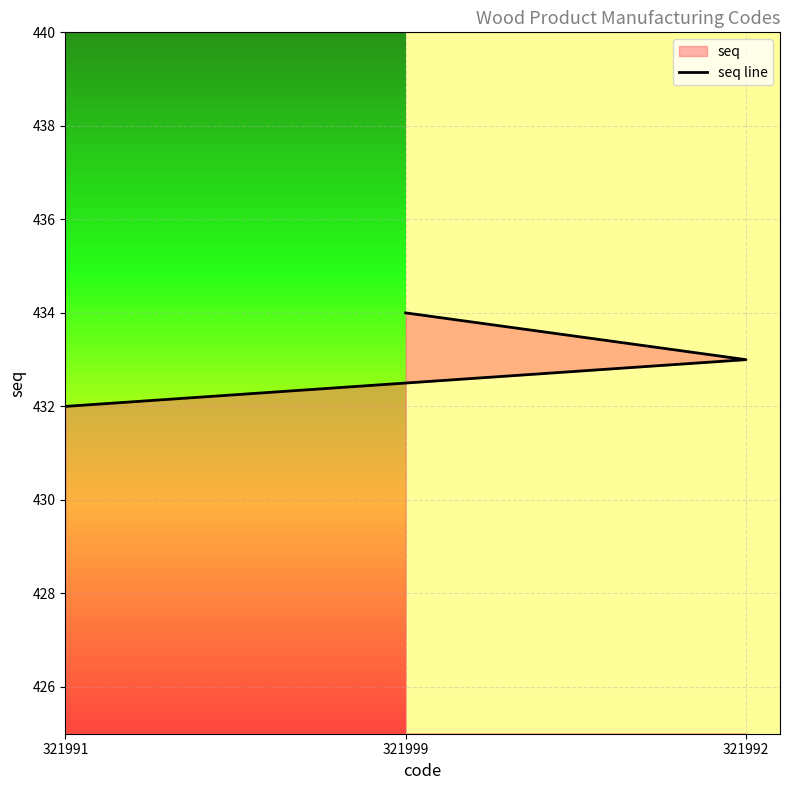

Rank the categories by value from highest to lowest.

321999, 321992, 321991